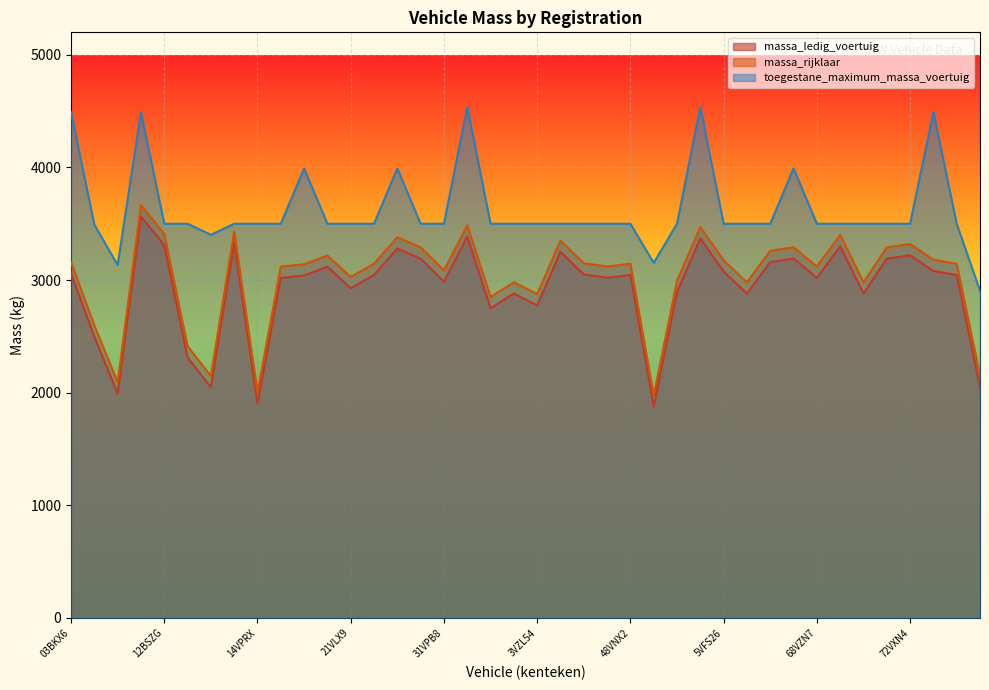

What is the label of the 7th point from the left?

12YE93